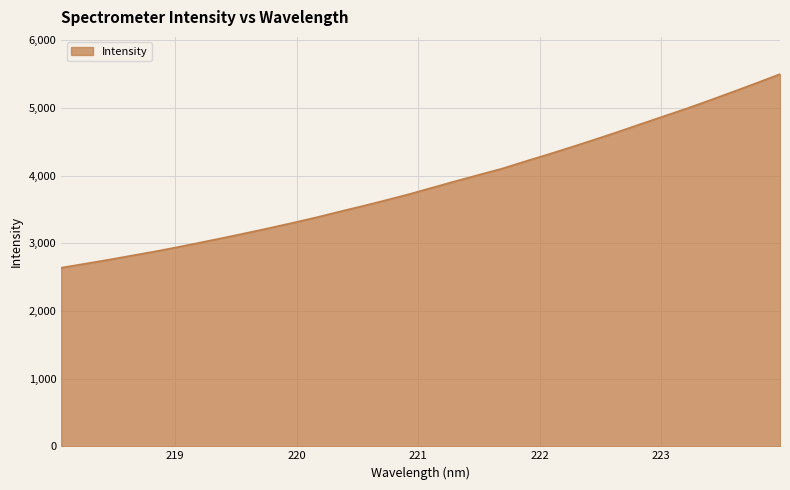

What is the smallest value displayed?

2638.7